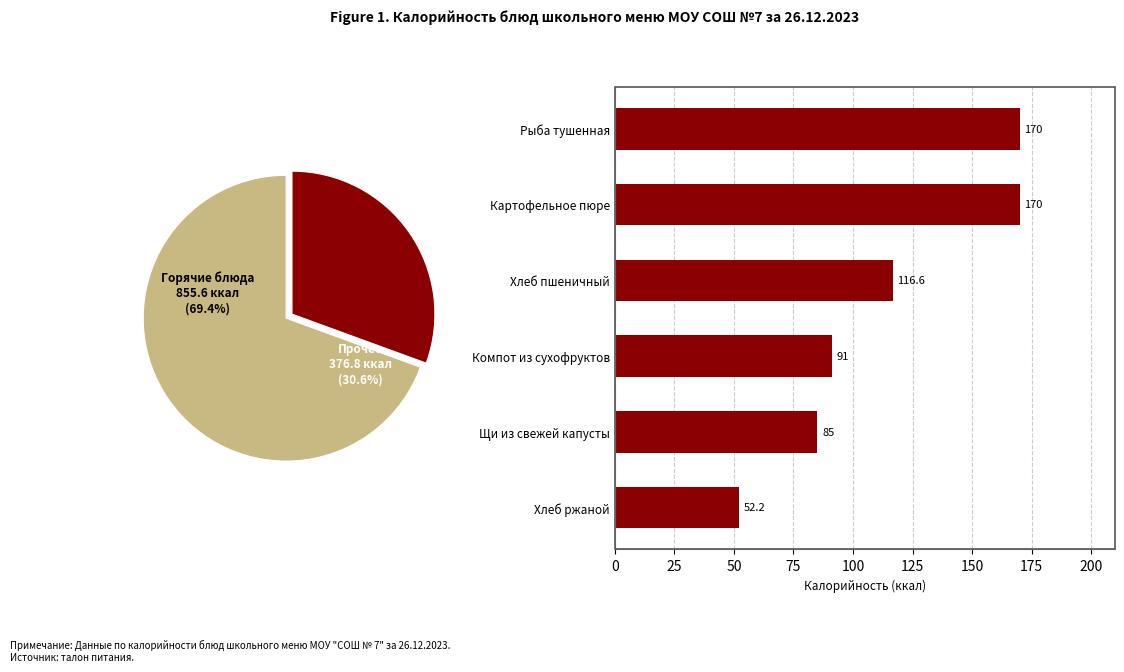

Is it true that Рыба тушенная is 16% of the pie?

False